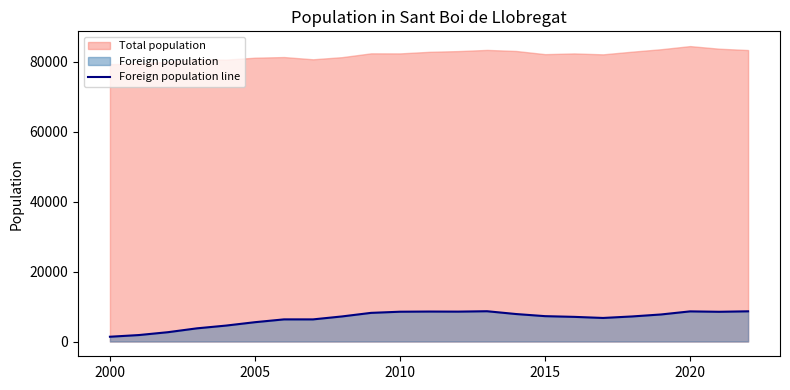

True or false: Foreign population line and Total population intersect in this chart.

False